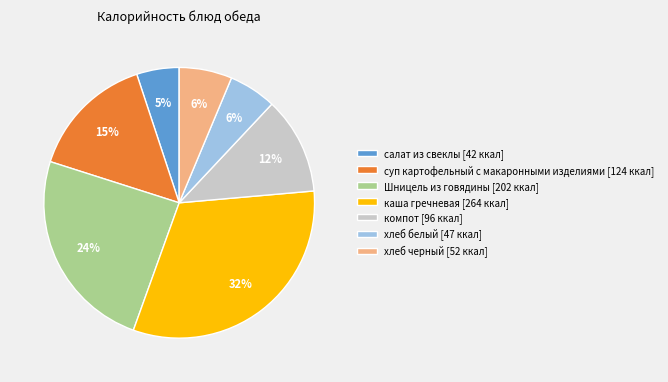

Is it true that хлеб белый is 1% of the pie?

False